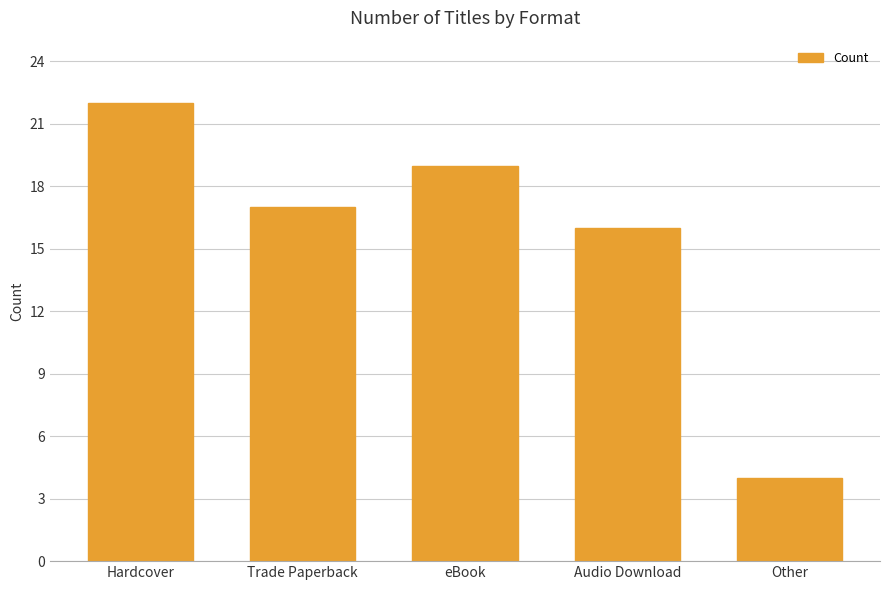

Count the number of categories in the chart.

5